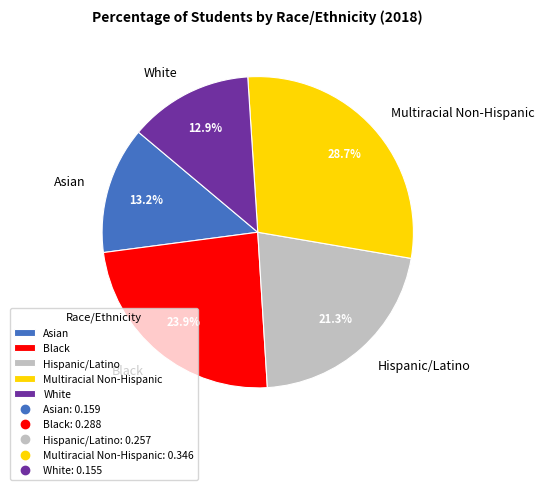

Between Hispanic/Latino and Multiracial Non-Hispanic, which is larger?

Multiracial Non-Hispanic